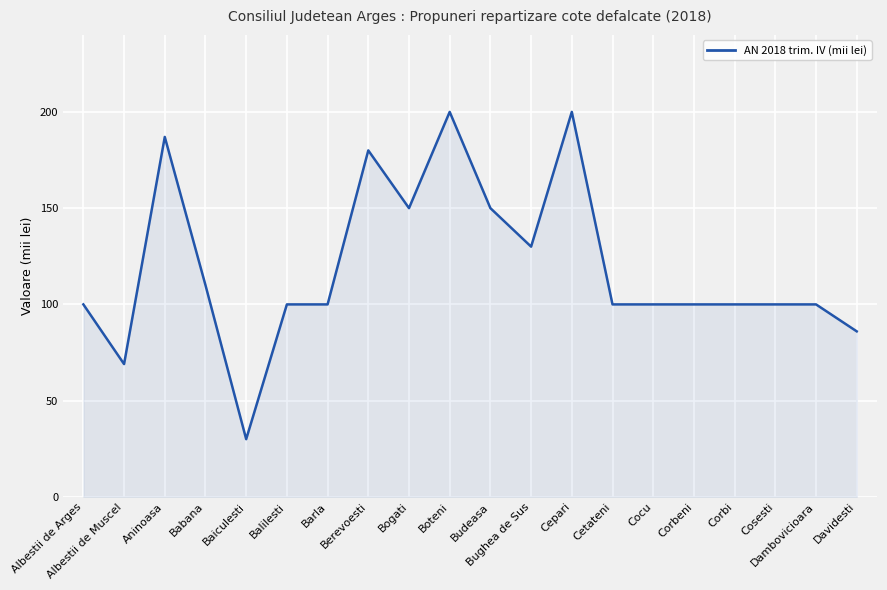

At which category does the data reach its first local peak?

Aninoasa